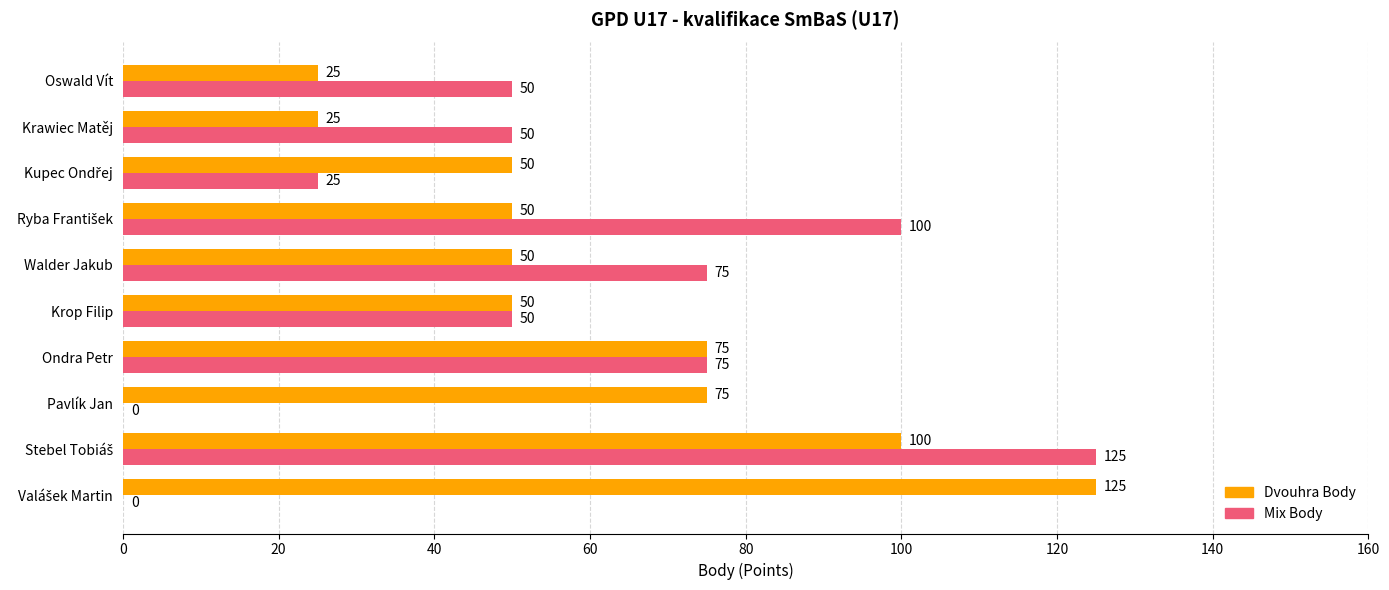

What is the total value across all series at Oswald Vít?

75